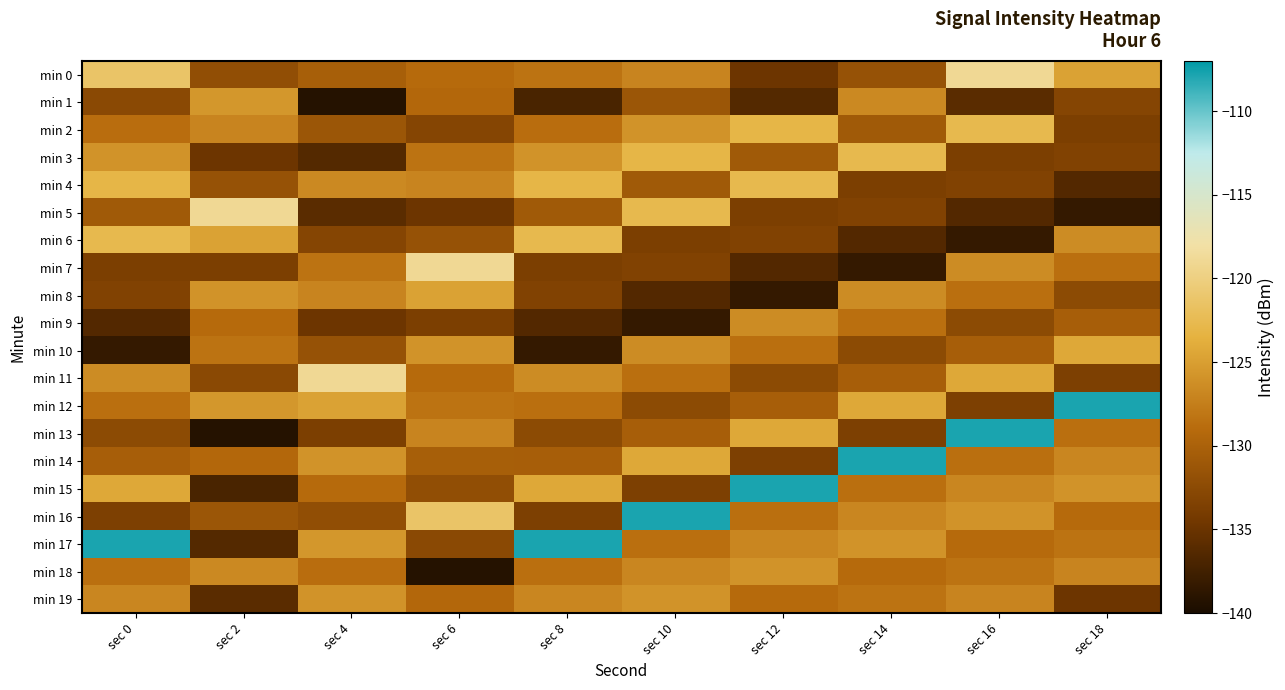

Between sec 4 and sec 14, which series saw the biggest shift?

min 14